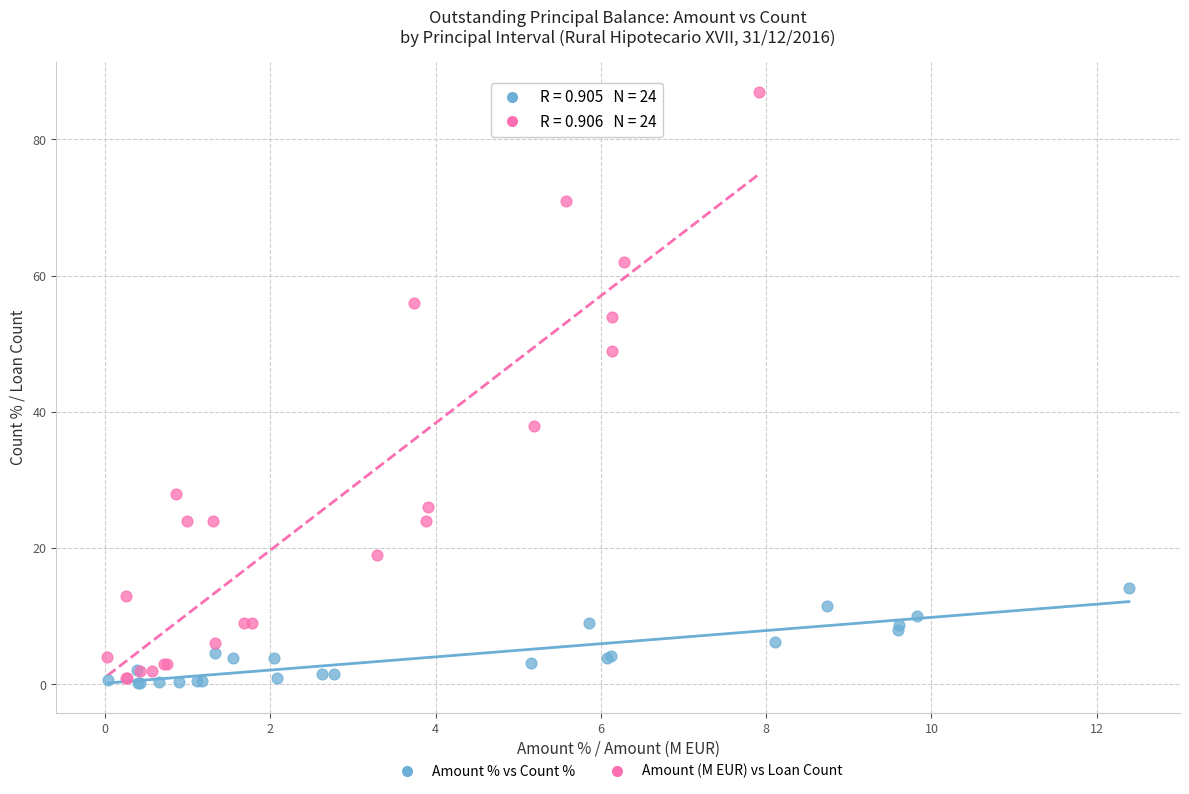

Which series has the widest spread of Y values?

Amount (M EUR) vs Loan Count